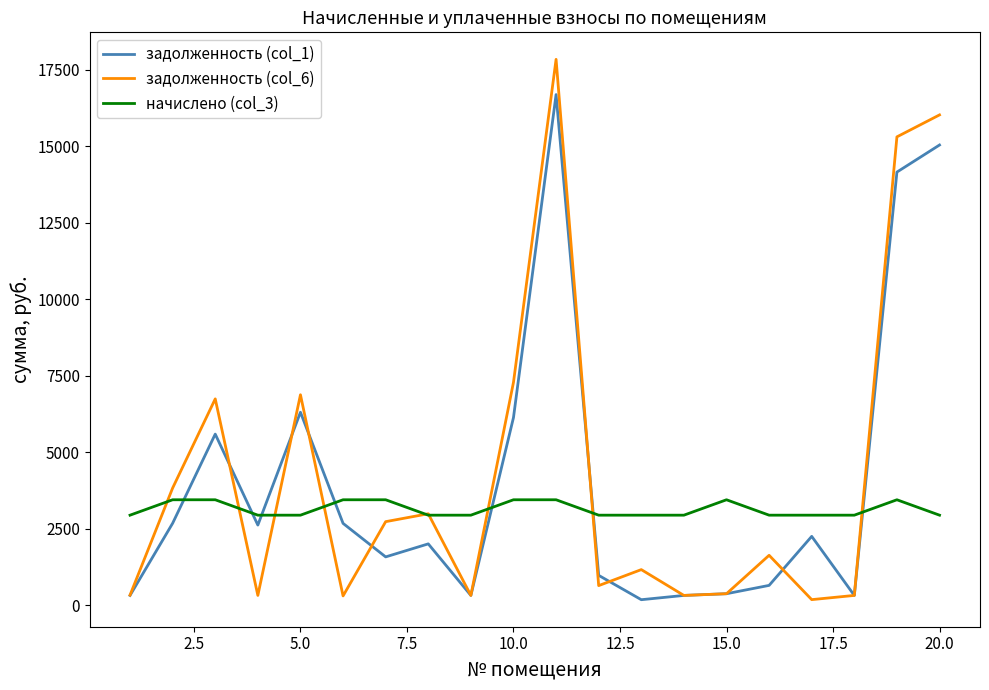

Count the number of data series in this chart.

3